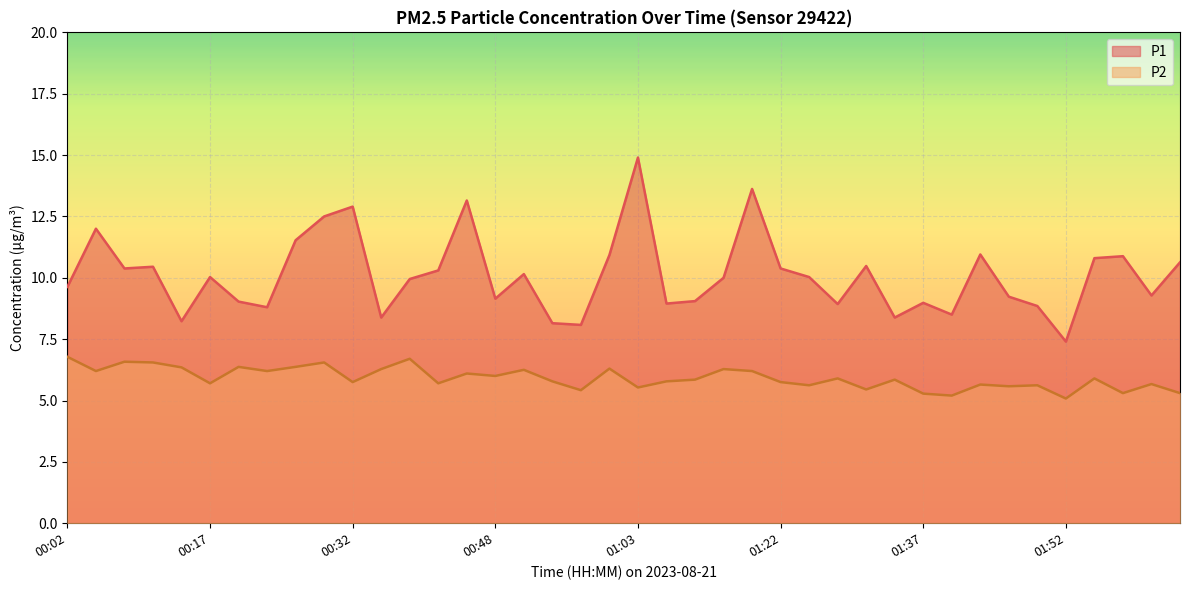

What is the label of the 16th point from the left?

00:48